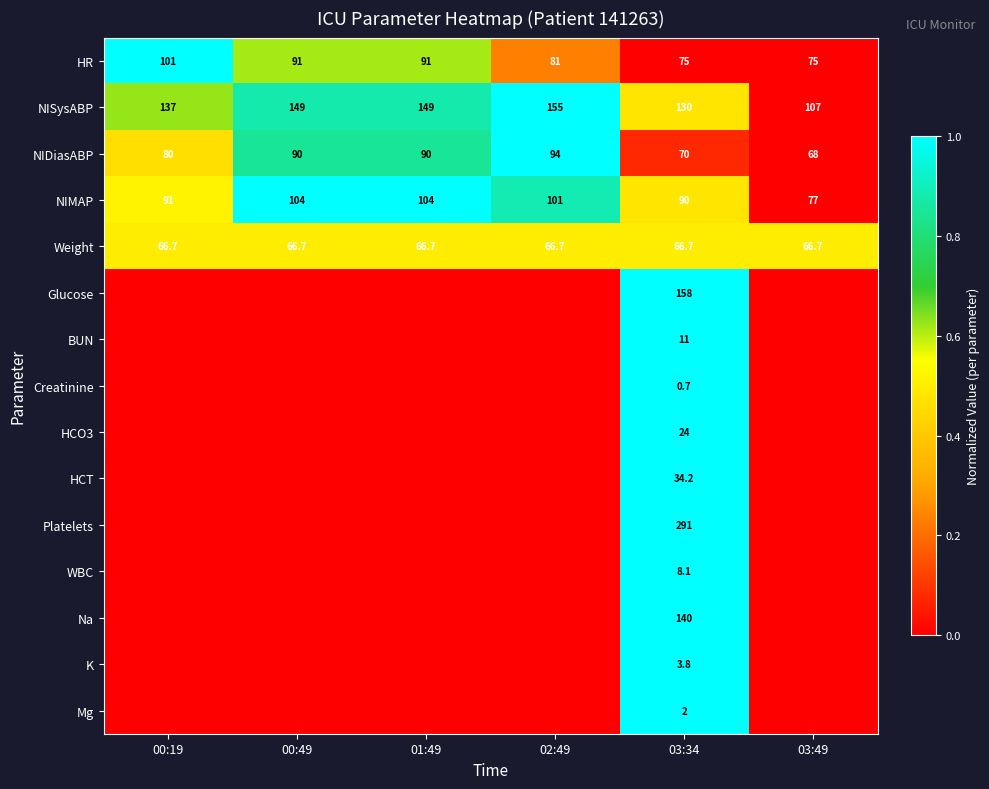

At how many categories does at least one series exceed 0?

6